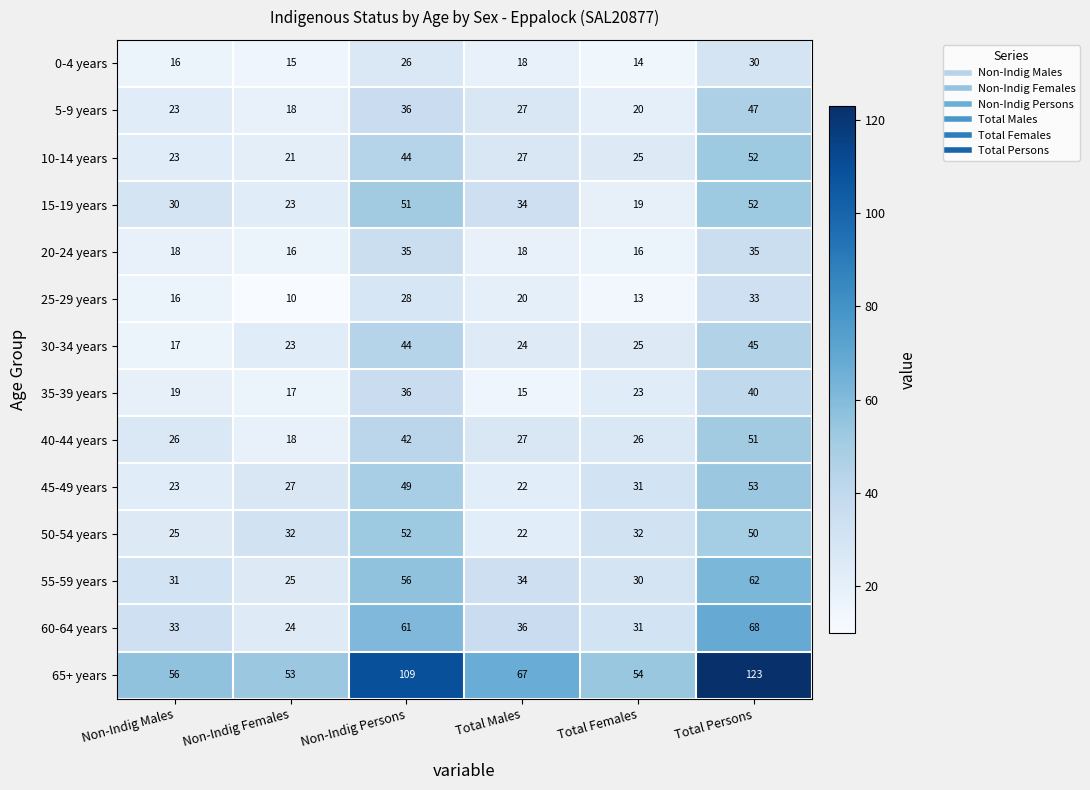

What is the greatest value displayed?

123